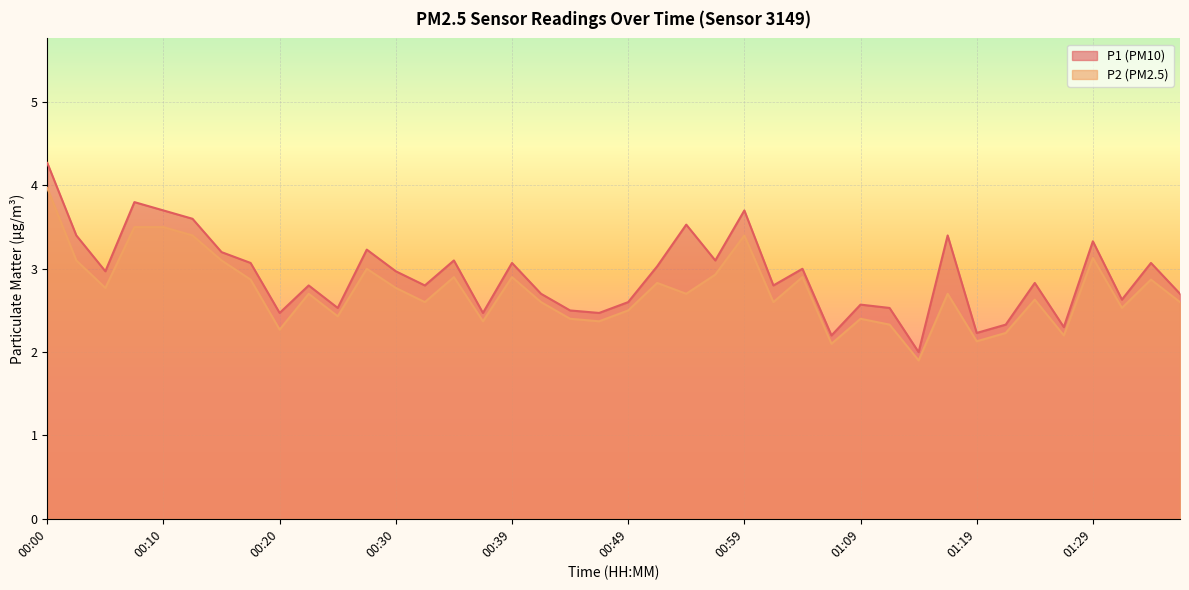

Which category has the highest value across all series?

00:00